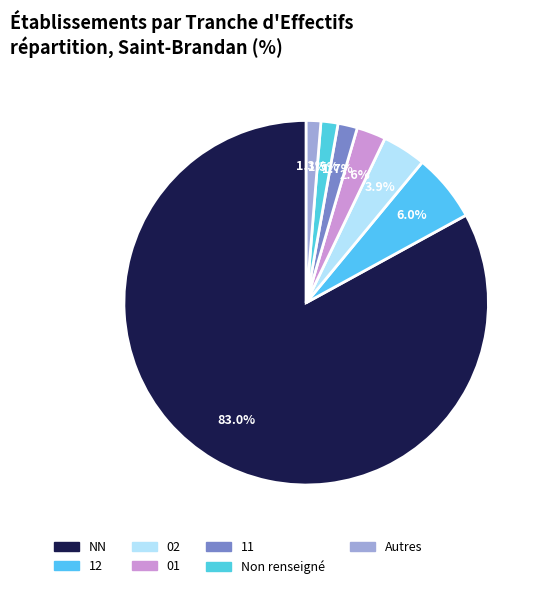

To the nearest percent, what is the difference between the largest and smallest slice percentages?

82%